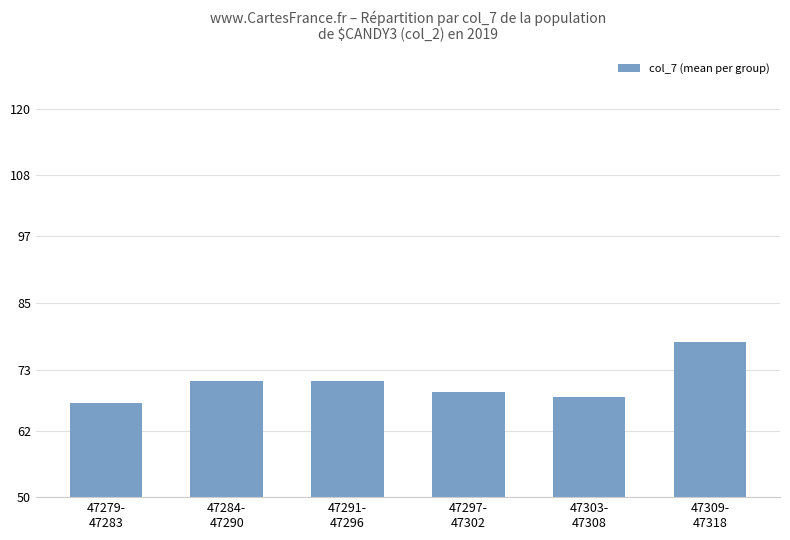

What is the change in value from 47279-
47283 to 47291-
47296?

+4